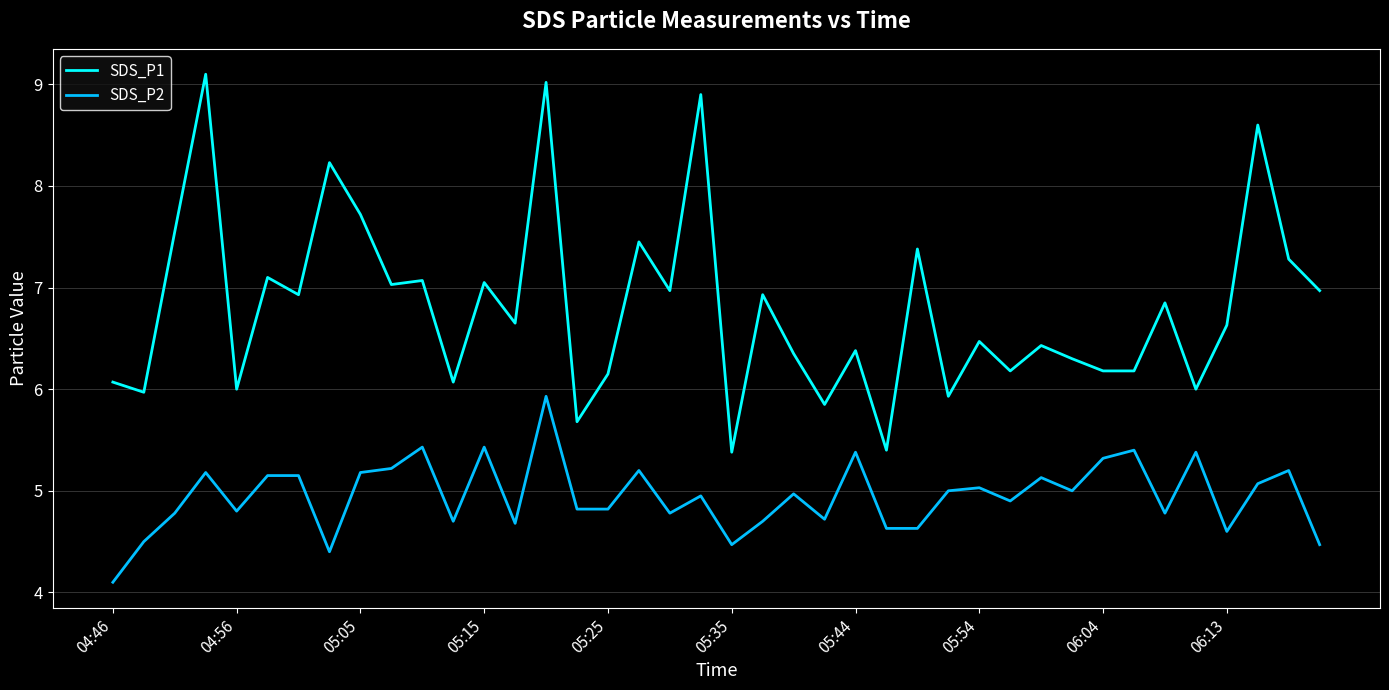

List the series in order of their peak value, highest first.

SDS_P1, SDS_P2